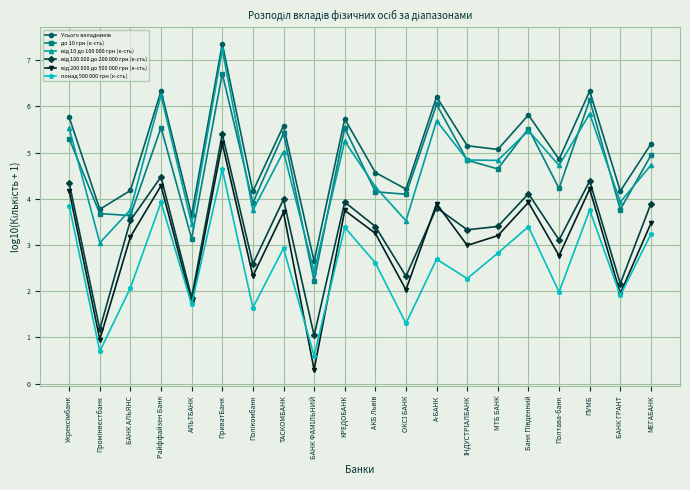

What is the difference between the highest and lowest values at АЛЬТБАНК?

1.9